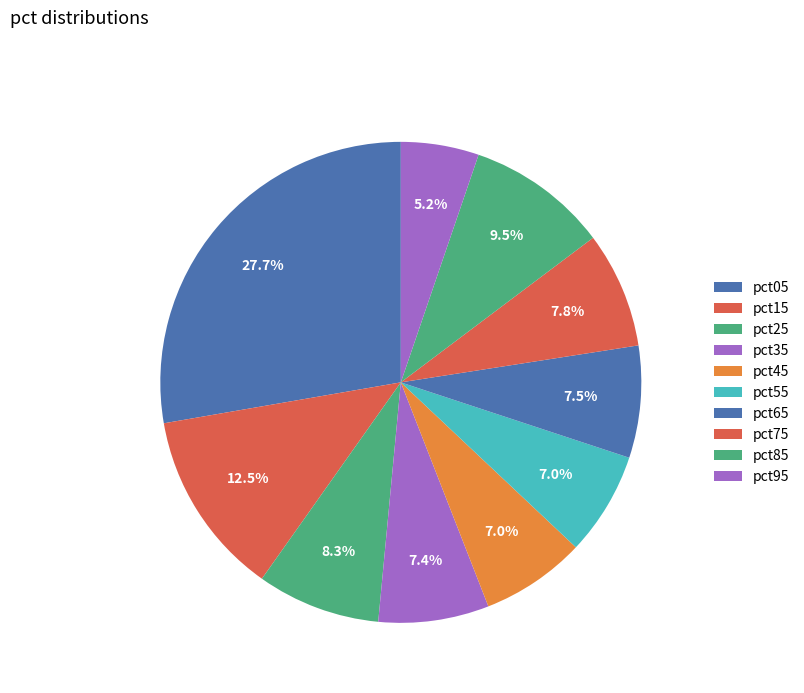

Combined, do pct95 and pct15 account for over 50%?

No